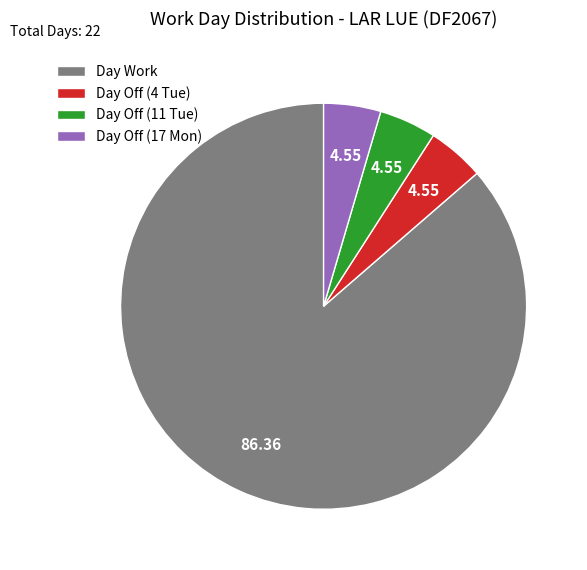

Is there a majority slice in this chart?

Yes